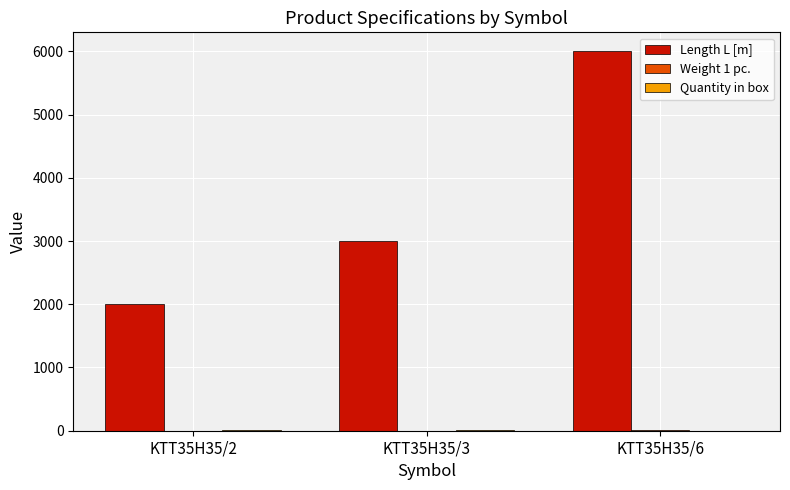

What is the maximum value shown in the chart?

6000.0